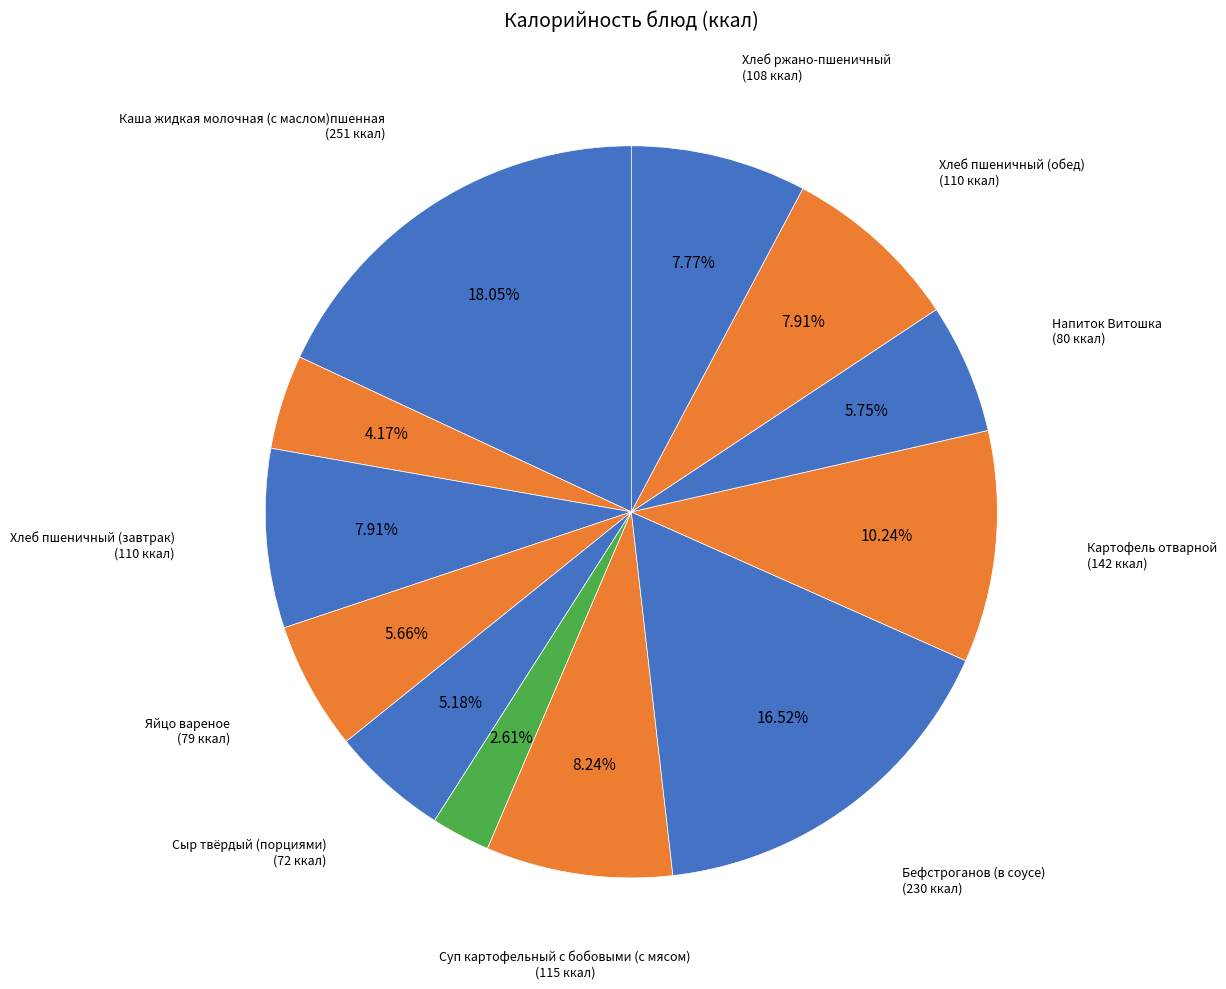

How many segments does this pie chart have?

12